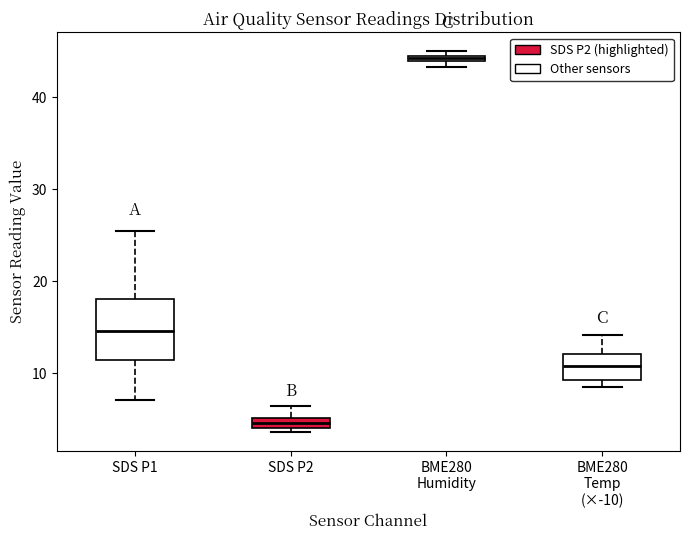

Where does the median line of the box for SDS P1 sit on the y-axis? The values are not printed on the chart, so give them approximately, as read against the axis.

15